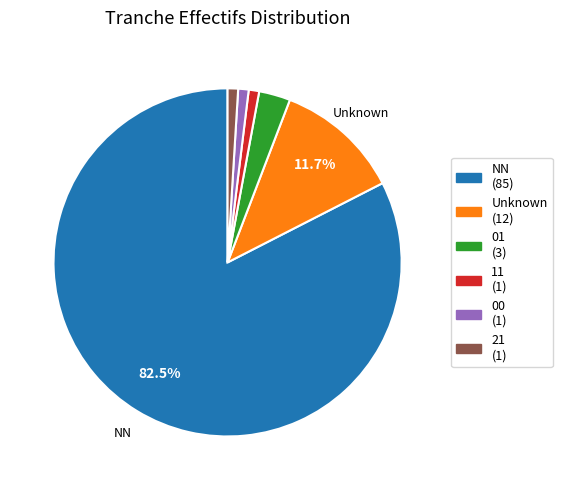

Does any single category account for the majority?

Yes